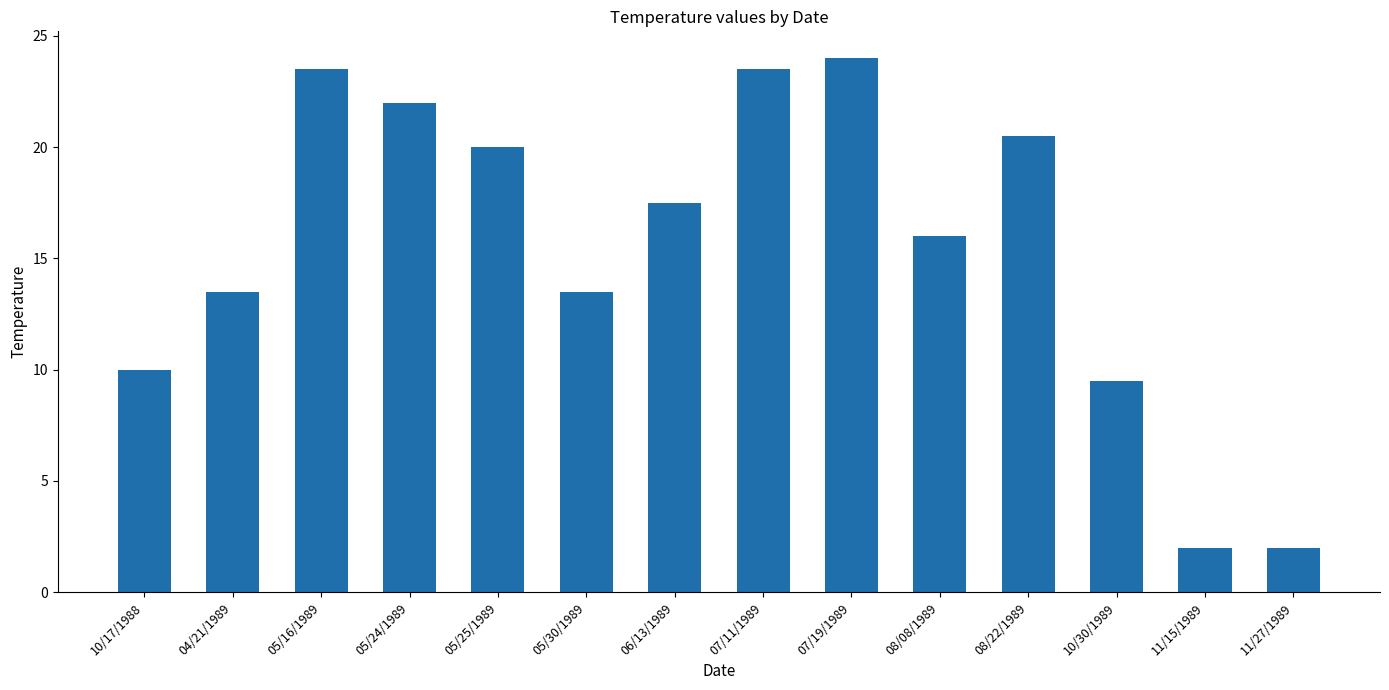

What is the greatest value displayed?

24.0